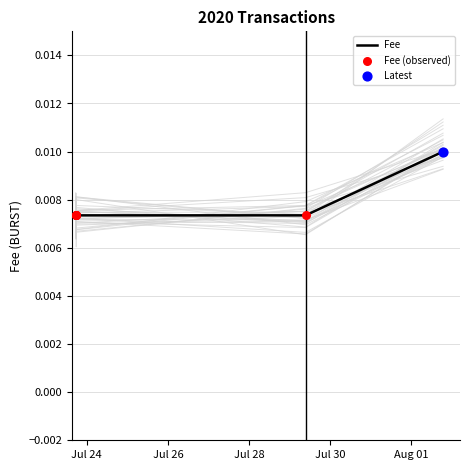

Which series reaches the maximum Y coordinate?

Fee